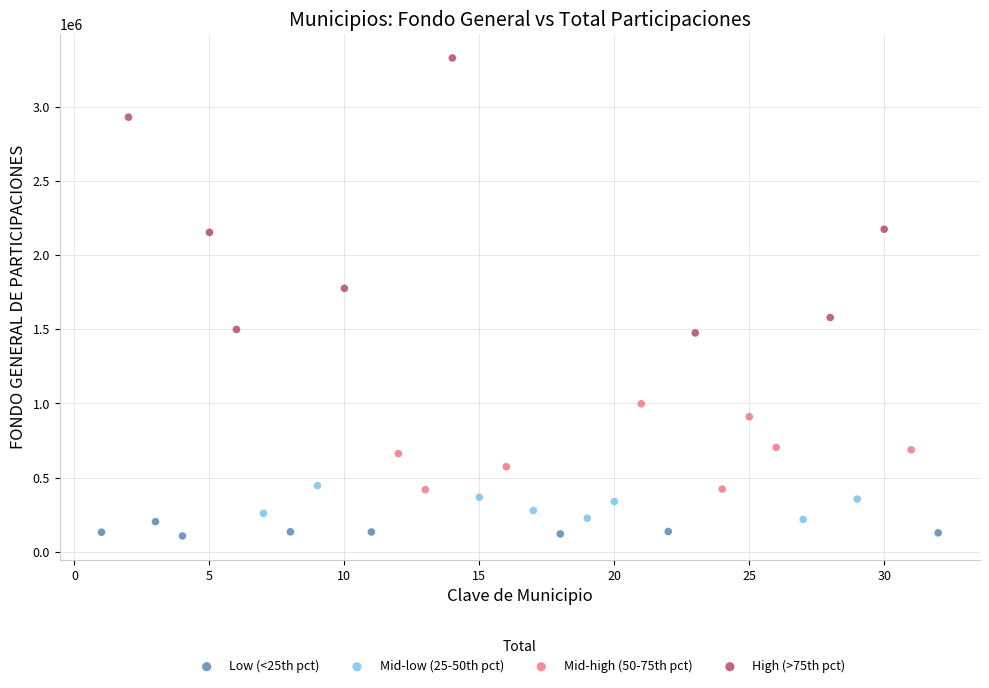

Which series contains the highest Y value?

High (>75th pct)